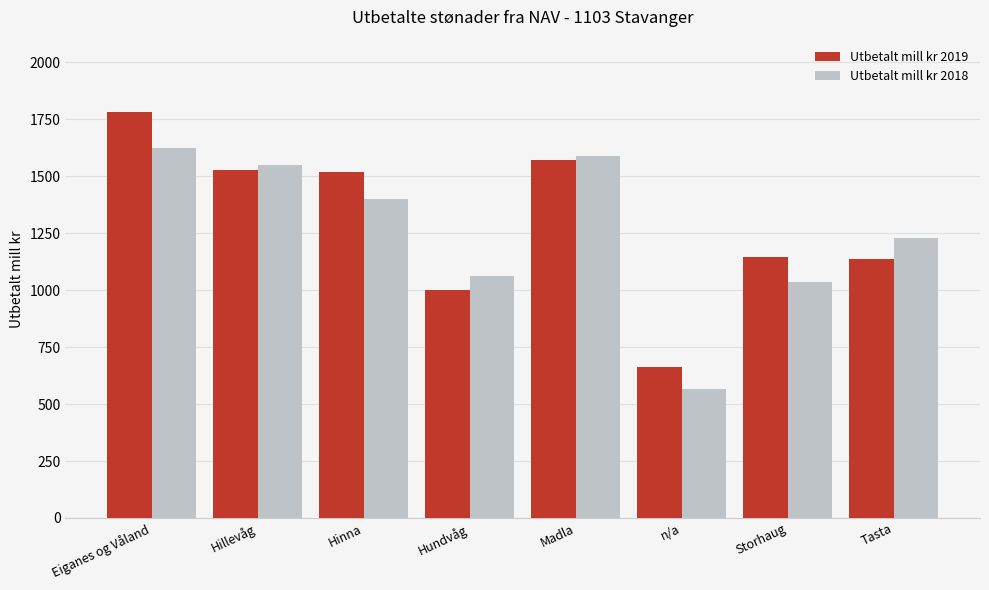

What is the smallest value displayed?

565.8